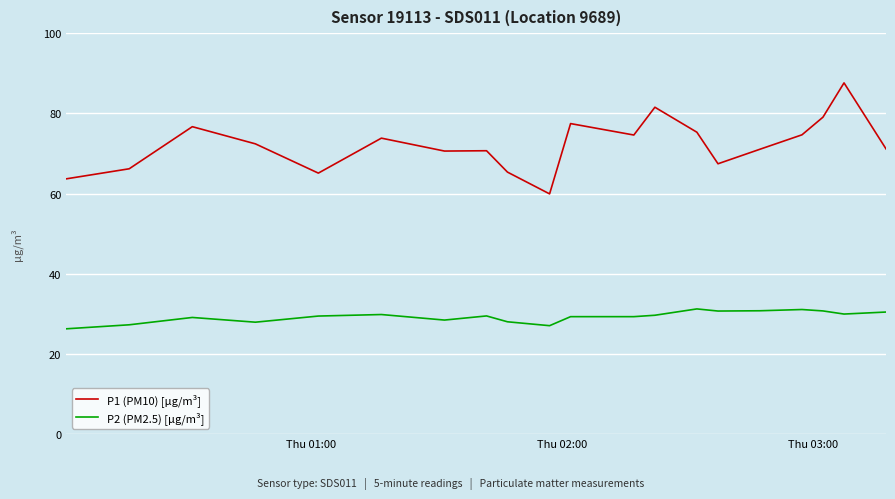

What is the difference between the second highest and second lowest values in the P2 (PM2.5) [µg/m³] series?

4.0